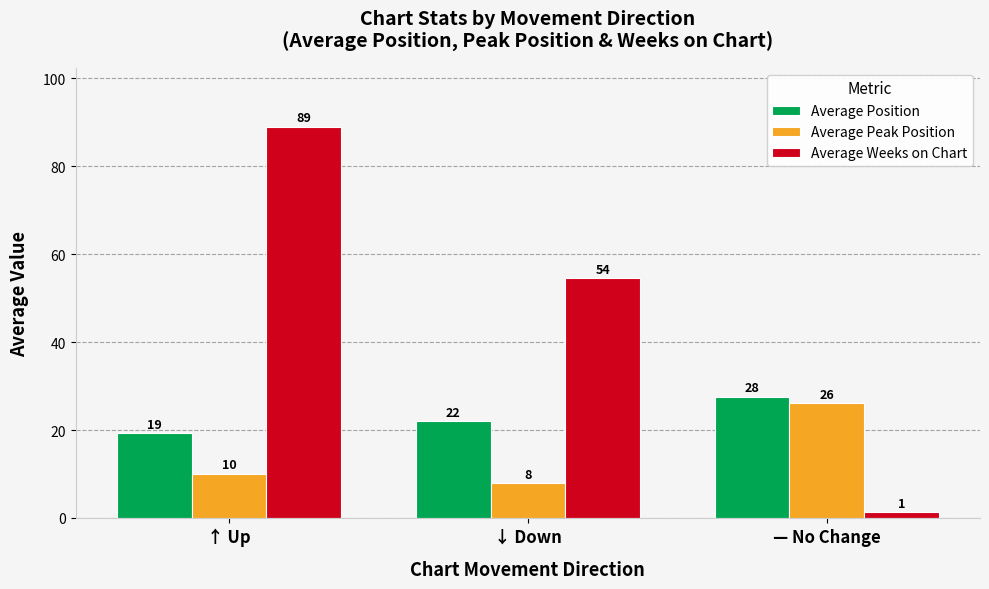

Does the chart contain any negative values?

No